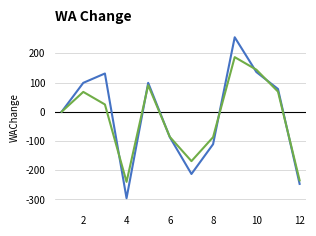

What is the minimum value shown in the chart?

-296